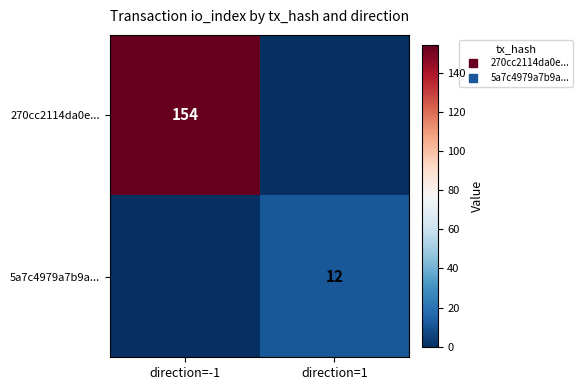

At which category does the chart reach its minimum across all series?

direction=1